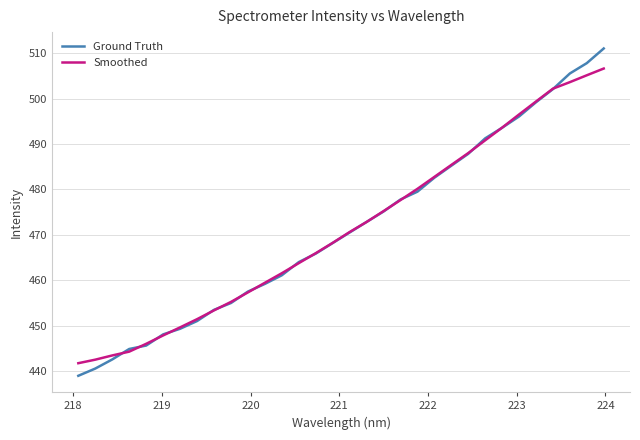

Rank the series by their maximum value, from lowest to highest.

Smoothed, Ground Truth